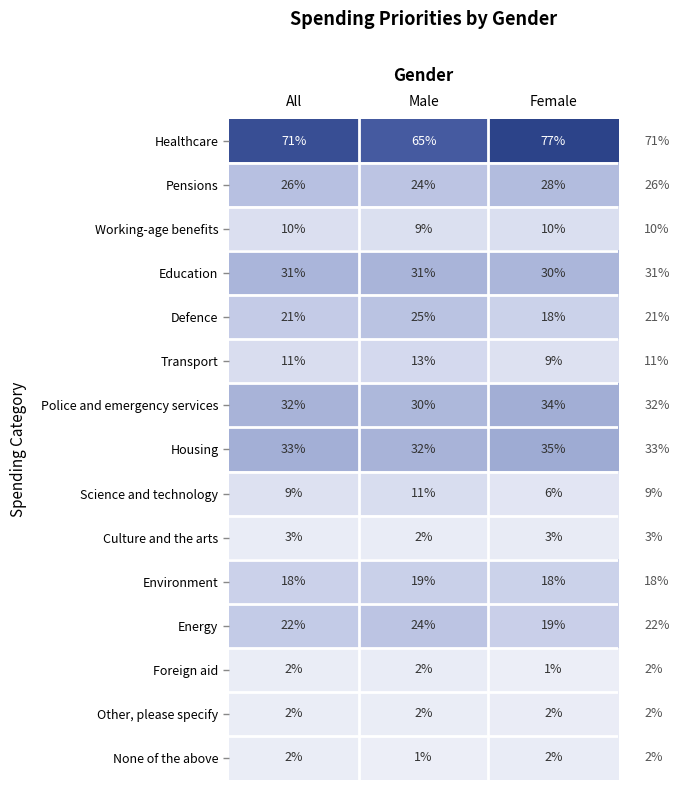

The value of Culture and the arts at All is 3. True or false?

True